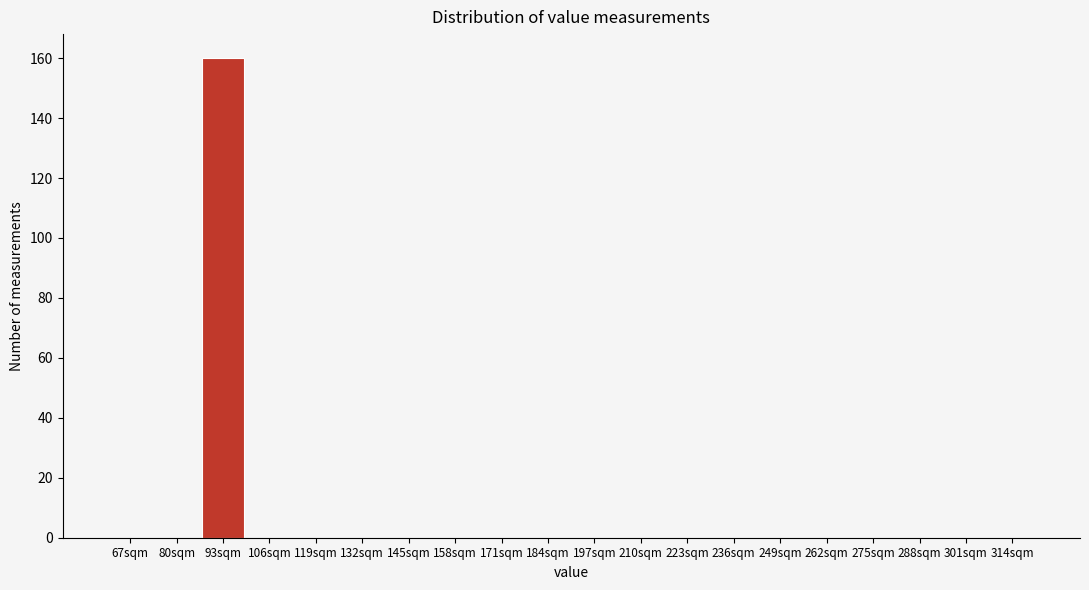

Reading left to right, list all the values displayed in this chart.

67sqm=0	80sqm=0	93sqm=160	106sqm=0	119sqm=0	132sqm=0	145sqm=0	158sqm=0	171sqm=0	184sqm=0	197sqm=0	210sqm=0	223sqm=0	236sqm=0	249sqm=0	262sqm=0	275sqm=0	288sqm=0	301sqm=0	314sqm=0